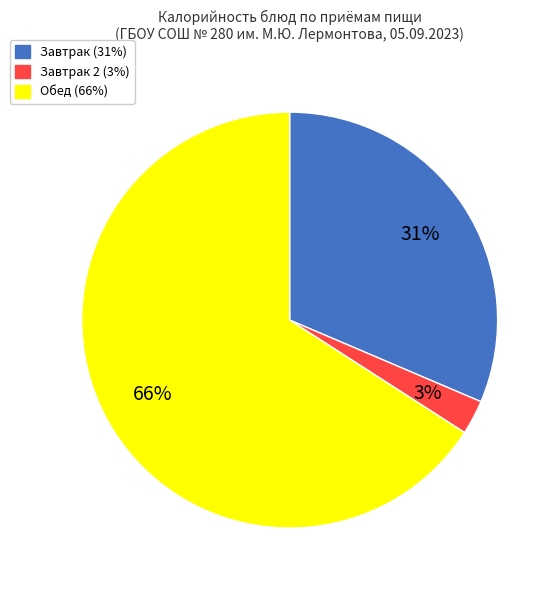

To the nearest percent, what is the average slice percentage?

33%